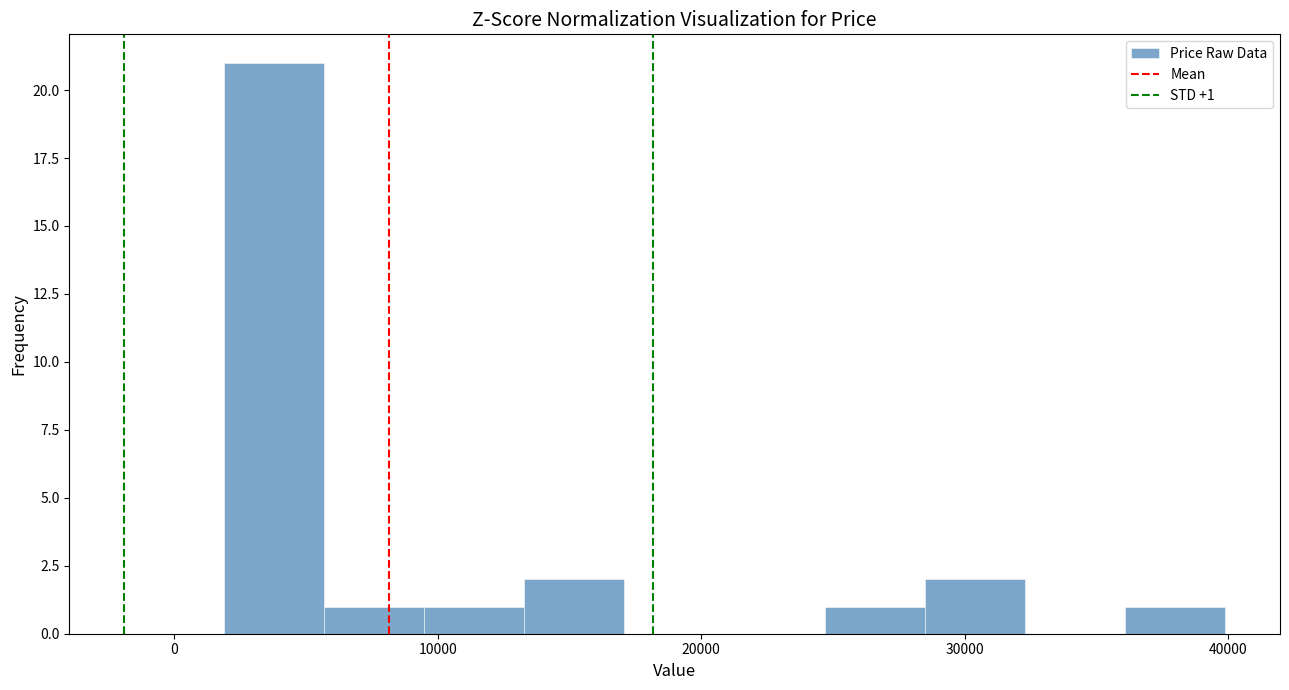

Read against the x-axis, roughly where is the centre of the tallest bar?

4000